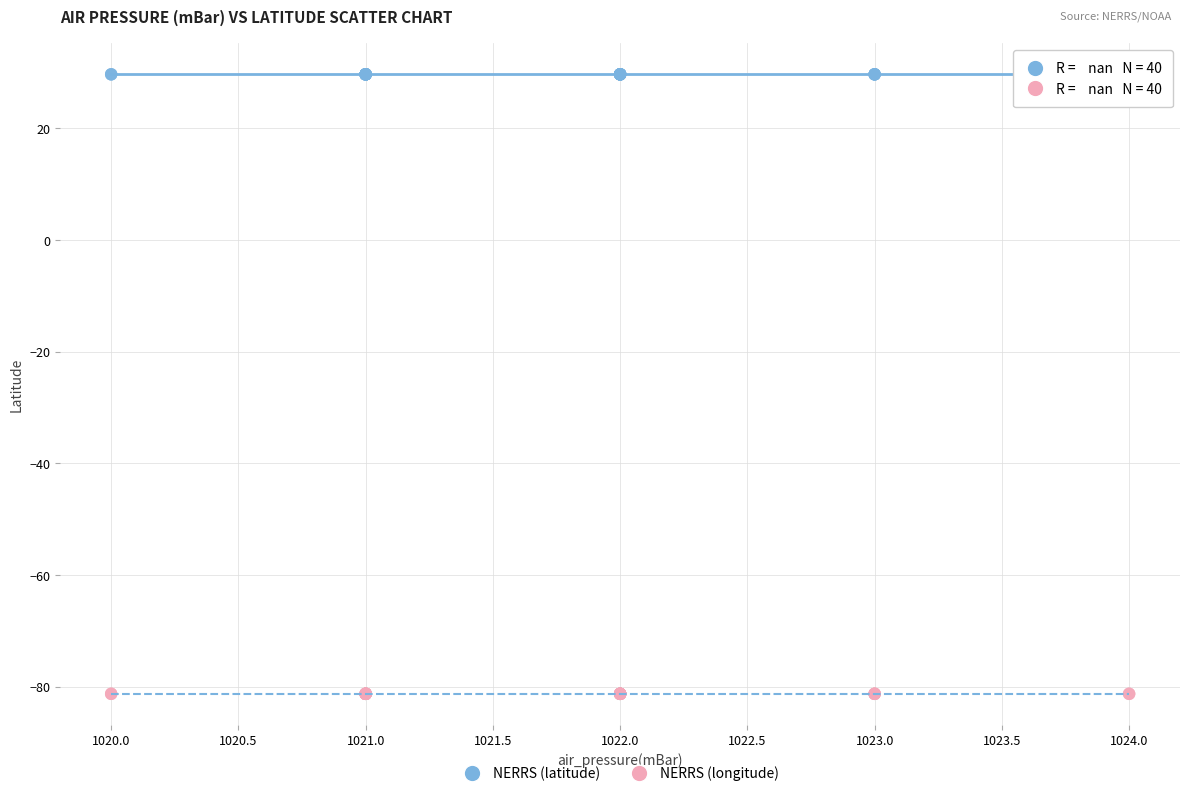

Which series reaches the maximum Y coordinate?

NERRS (latitude)